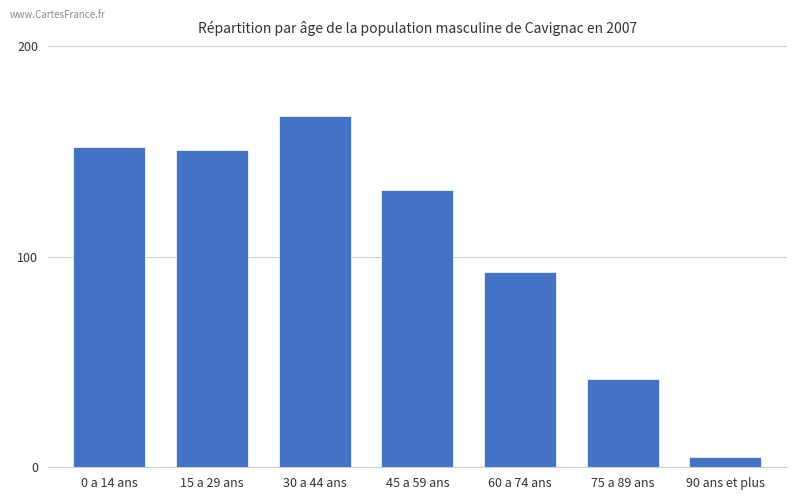

How many data points are less than 132?

3